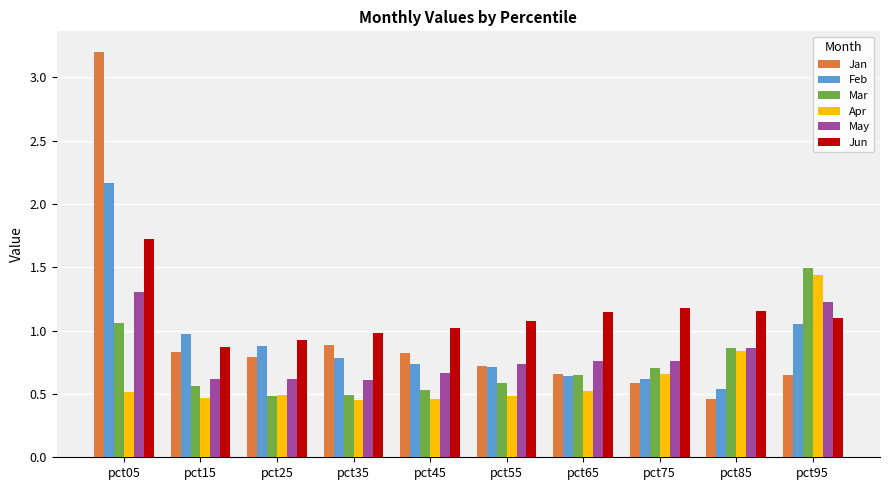

The value of Jun at pct65 is 1.1. True or false?

True